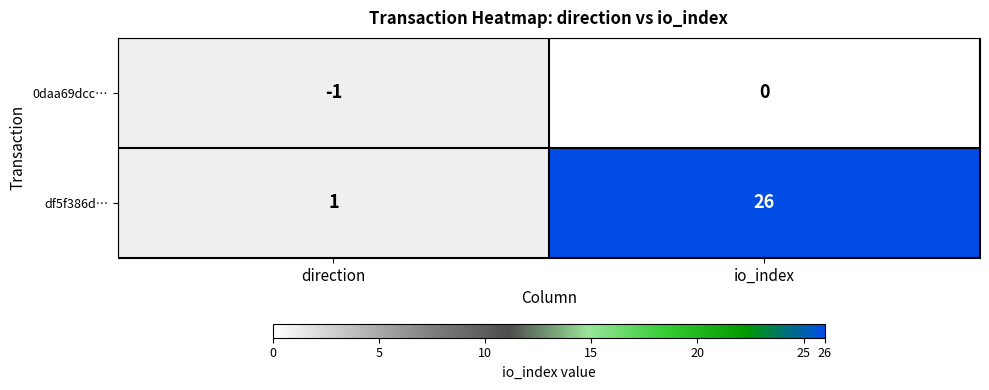

Which series has the widest spread of values?

df5f386d…